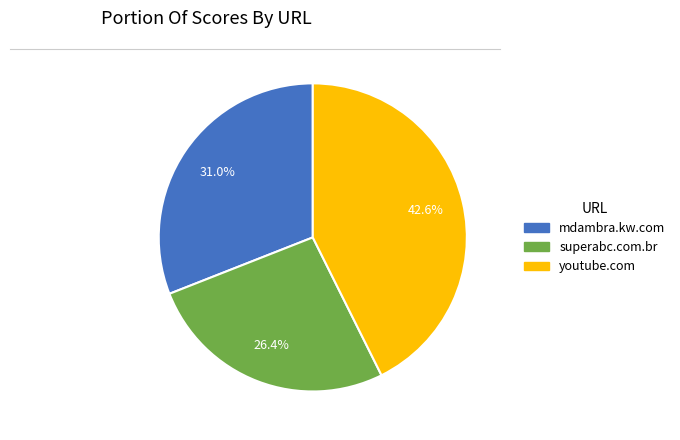

To the nearest percent, what is the combined percentage of mdambra.kw.com and superabc.com.br?

57%